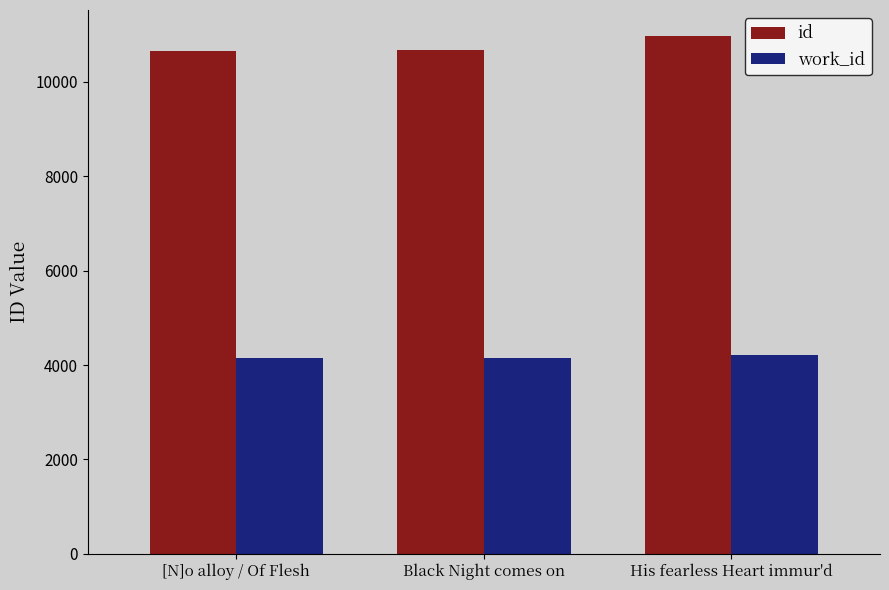

At which category does the chart reach its peak across all series?

His fearless Heart immur'd